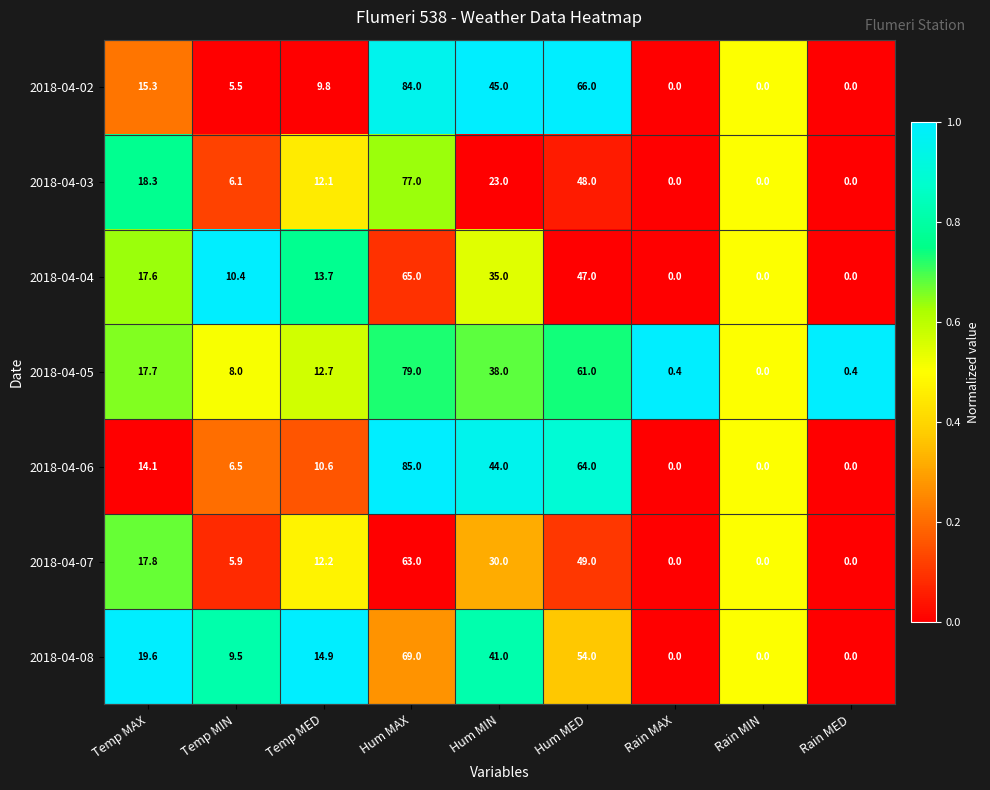

What is the maximum value shown in the chart?

85.0